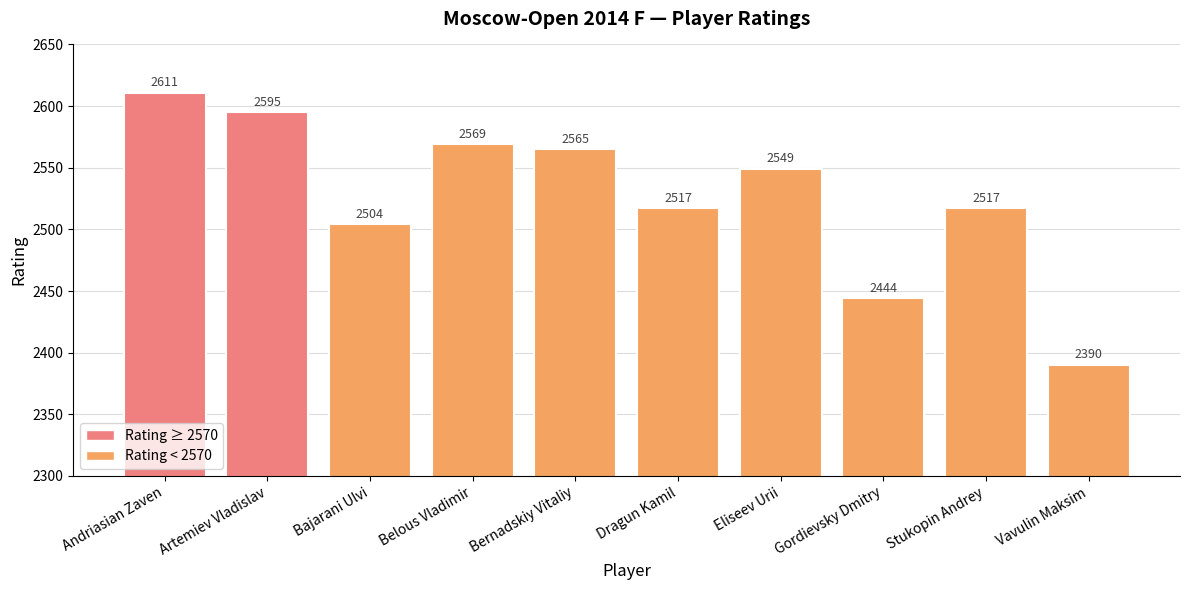

Does the chart contain stacked bars?

No